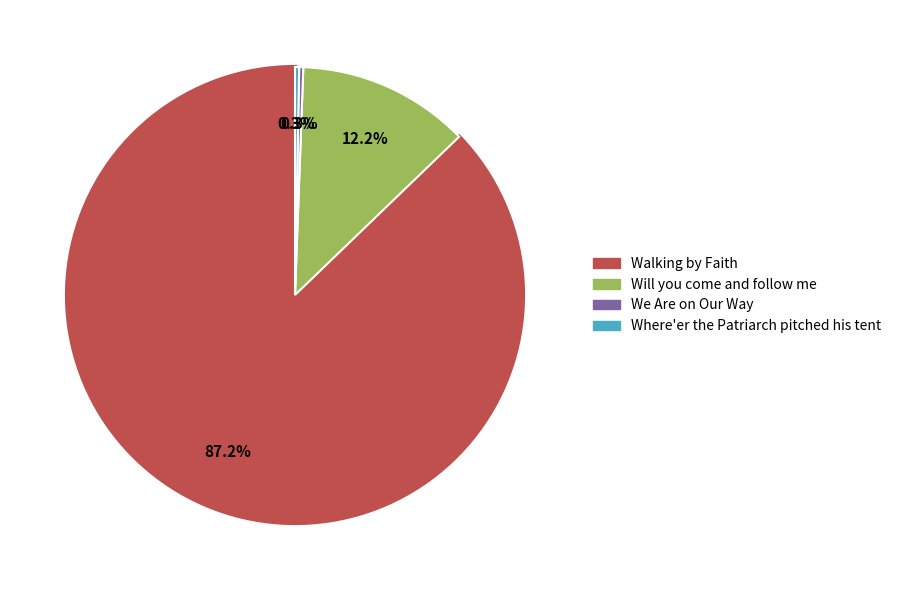

Does Walking by Faith represent more than half of the total?

Yes